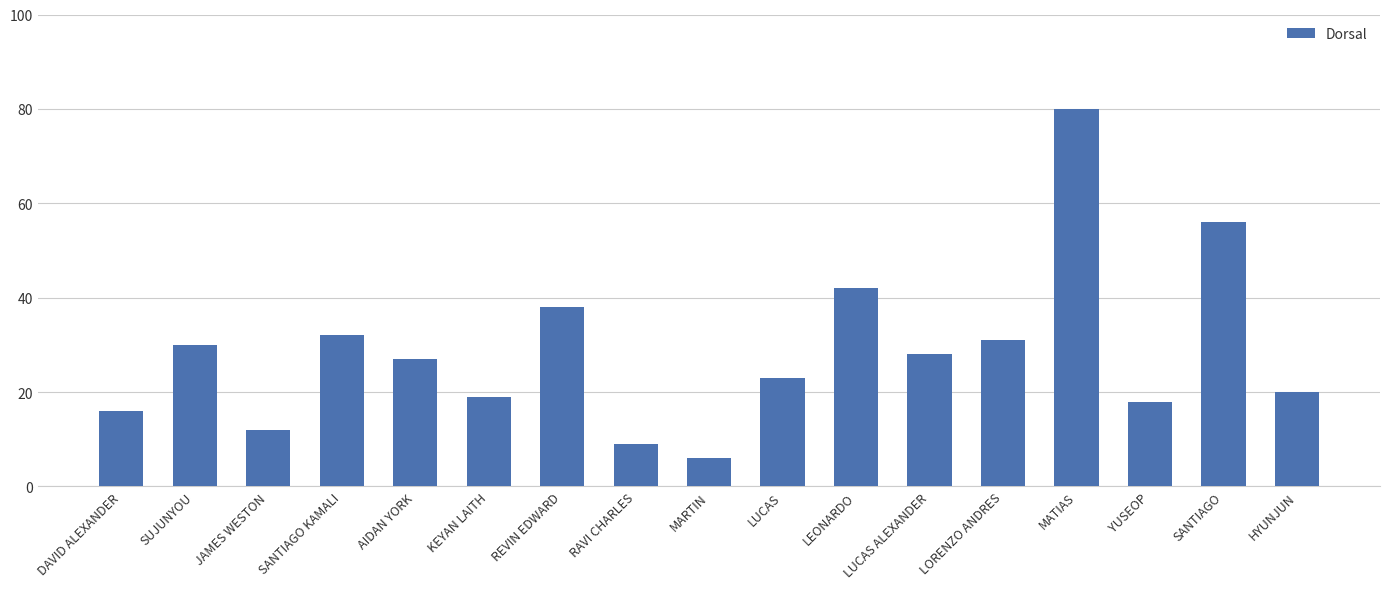

Is it true that the value at JAMES WESTON is 17?

False